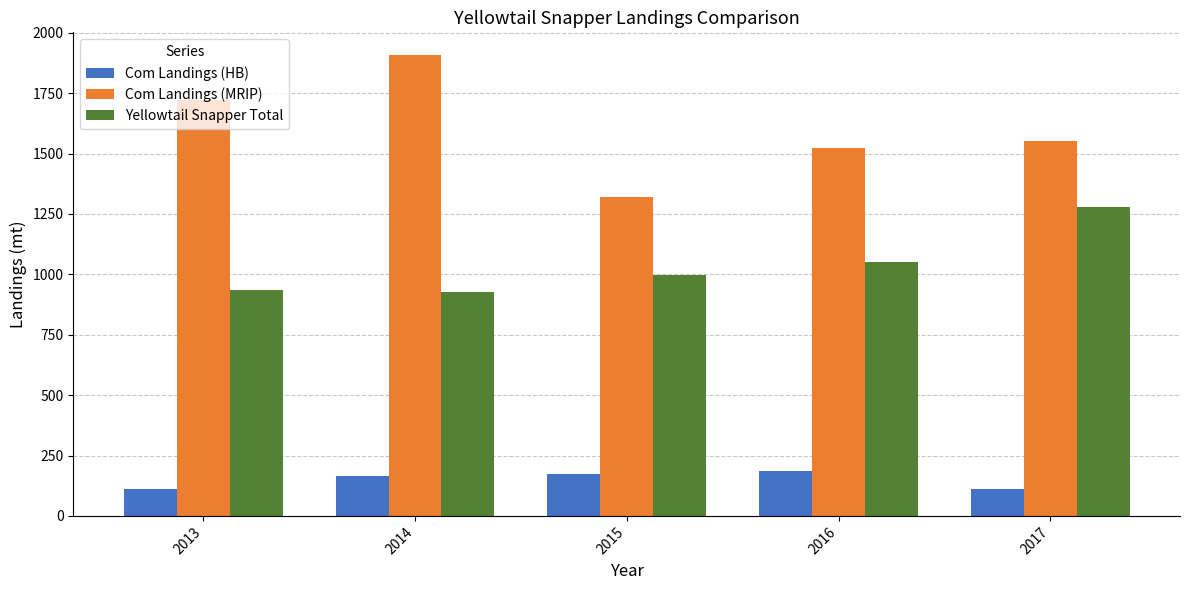

How many values in the Com Landings (HB) series exceed 163?

3